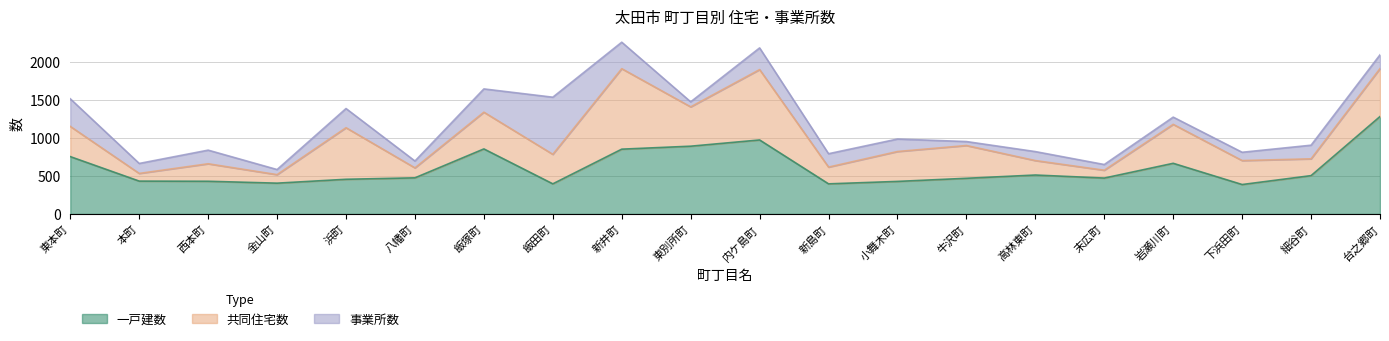

True or false: 一戸建数 and 事業所数 intersect in this chart.

True